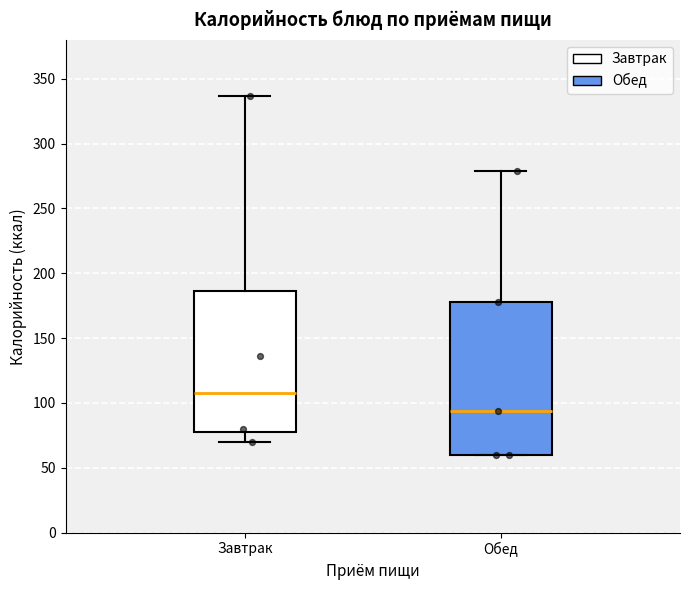

Which box is the tallest, from its lower edge to its upper edge?

Обед